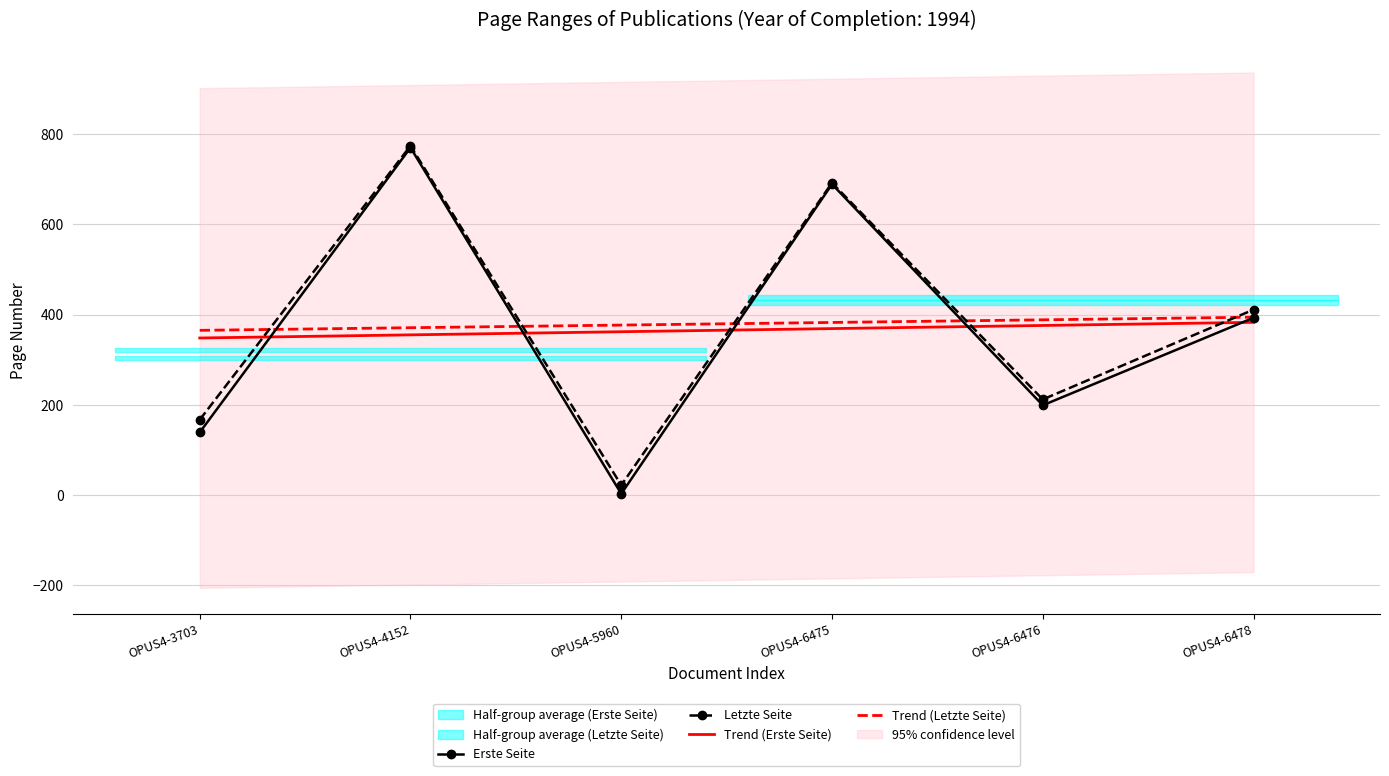

The Trend (Erste Seite) series shows 542.0 at OPUS4-5960. True or false?

False